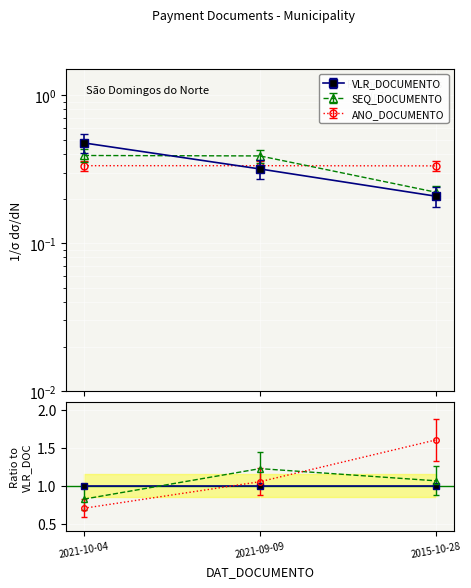

What are all the series names shown in the legend?

VLR_DOCUMENTO, SEQ_DOCUMENTO, ANO_DOCUMENTO